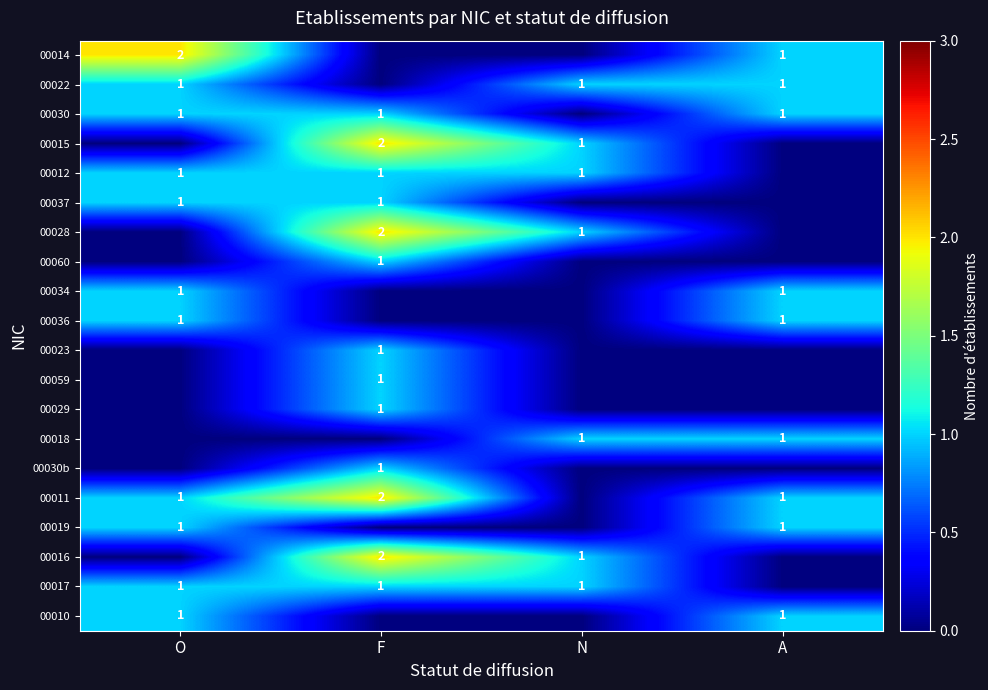

The 00015 series shows 1 at N. True or false?

True